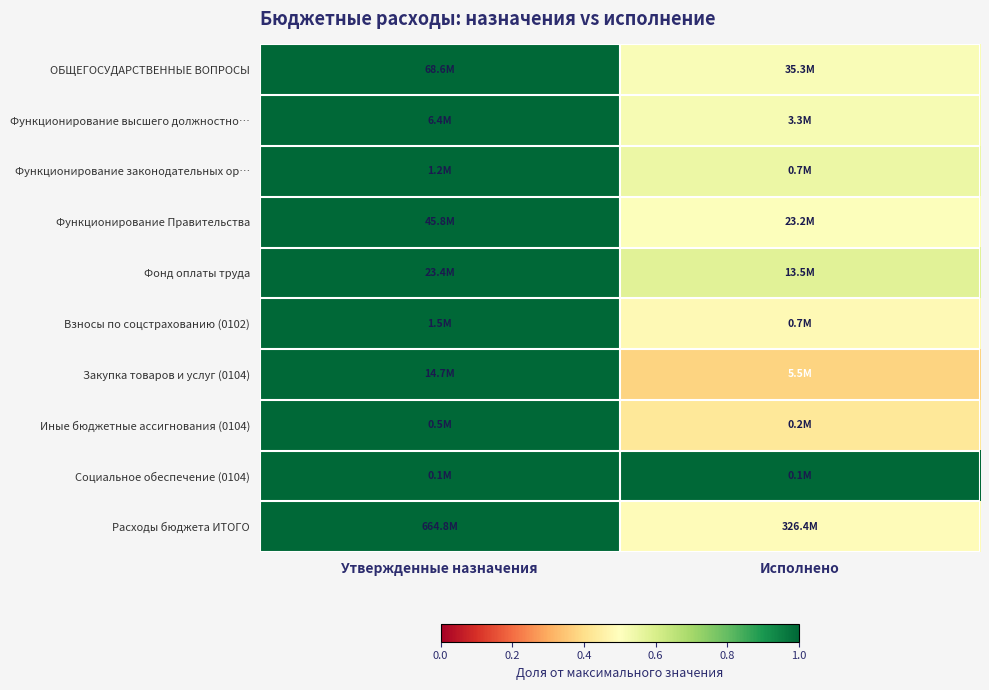

At which category is the sum across all series the highest?

Утвержденные назначения